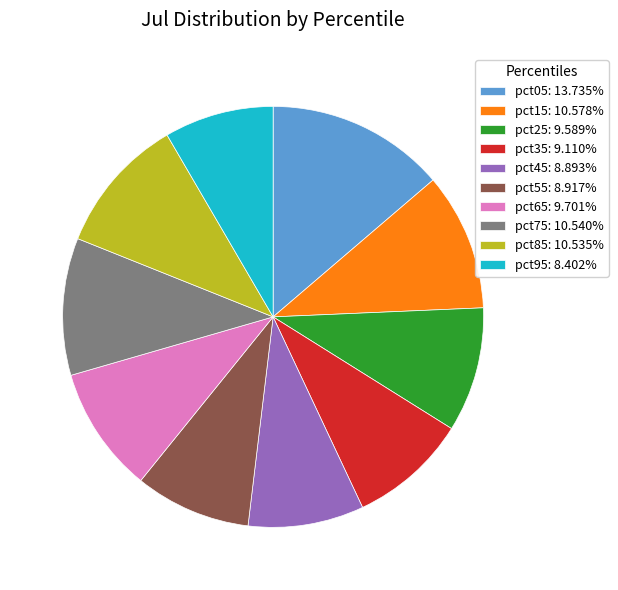

Does pct95: 8.402% represent more than half of the total?

No